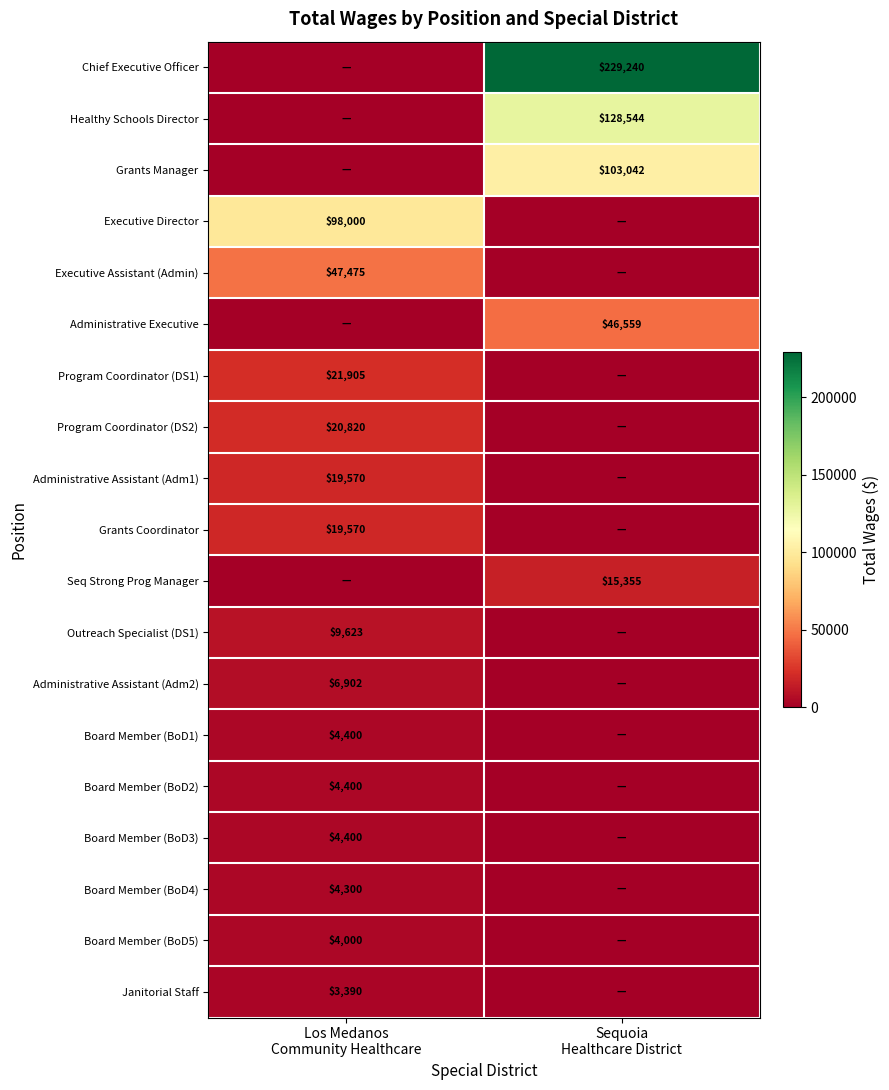

At which category does the chart reach its minimum across all series?

Los Medanos
Community Healthcare